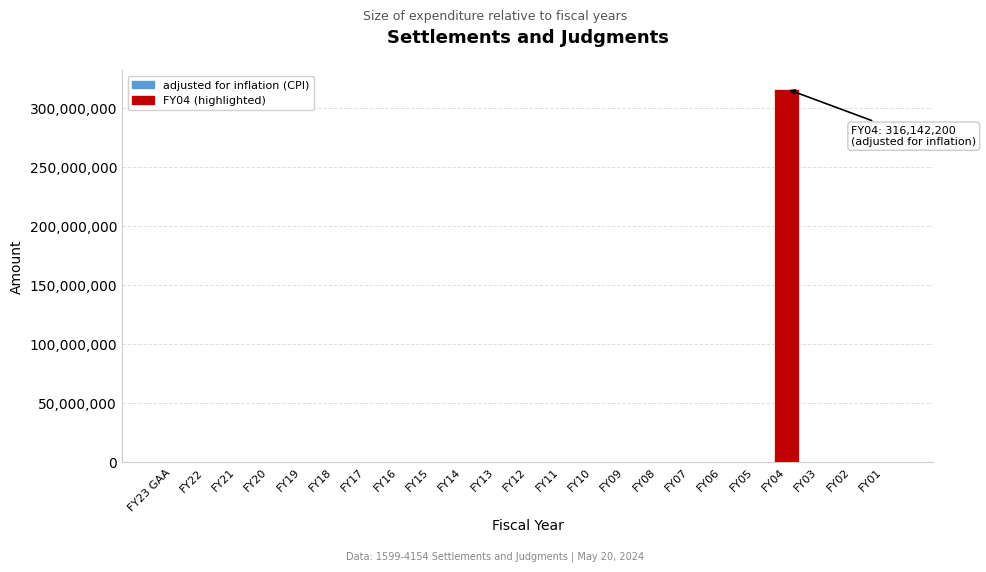

Reading left to right, transcribe all the data shown in this chart.

FY23 GAA=0	FY22=0	FY21=0	FY20=0	FY19=0	FY18=0	FY17=0	FY16=0	FY15=0	FY14=0	FY13=0	FY12=0	FY11=0	FY10=0	FY09=0	FY08=0	FY07=0	FY06=0	FY05=0	FY04=316142200	FY03=0	FY02=0	FY01=0